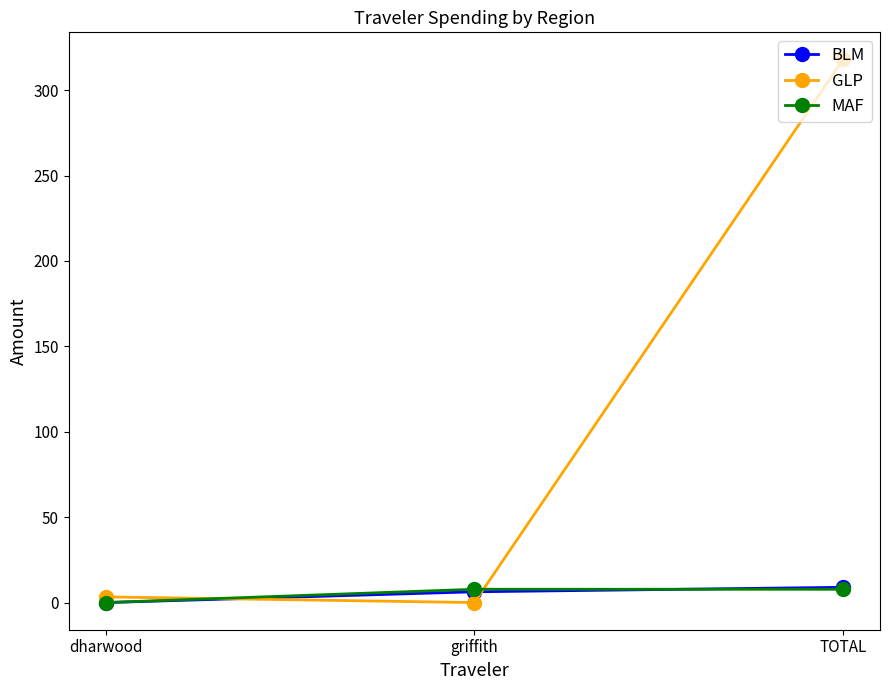

Reading right to left, transcribe all the data shown in this chart.

BLM: 8.9	6.3	0.0
GLP: 318.0	0.0	3.3
MAF: 7.8	7.8	0.0